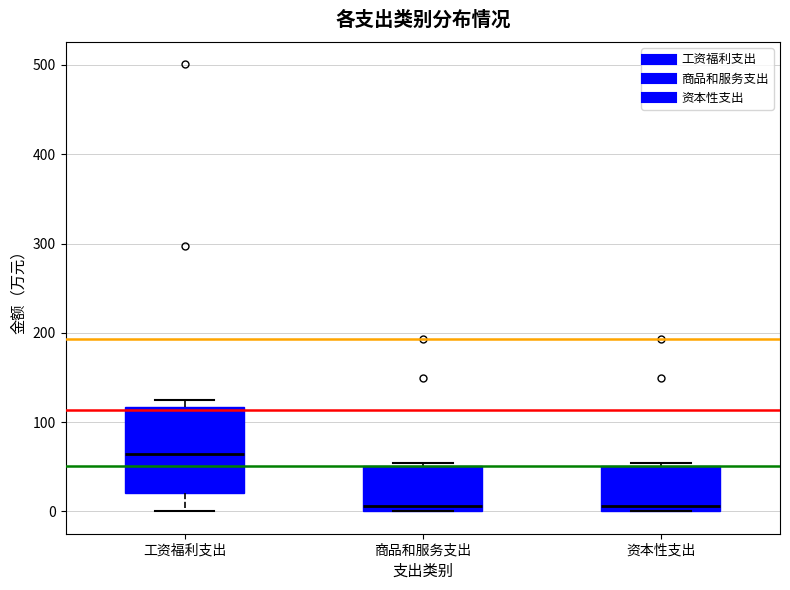

Where is the lower edge of the box for 工资福利支出 on the y-axis? The values are not printed on the chart, so give them approximately, as read against the axis.

20